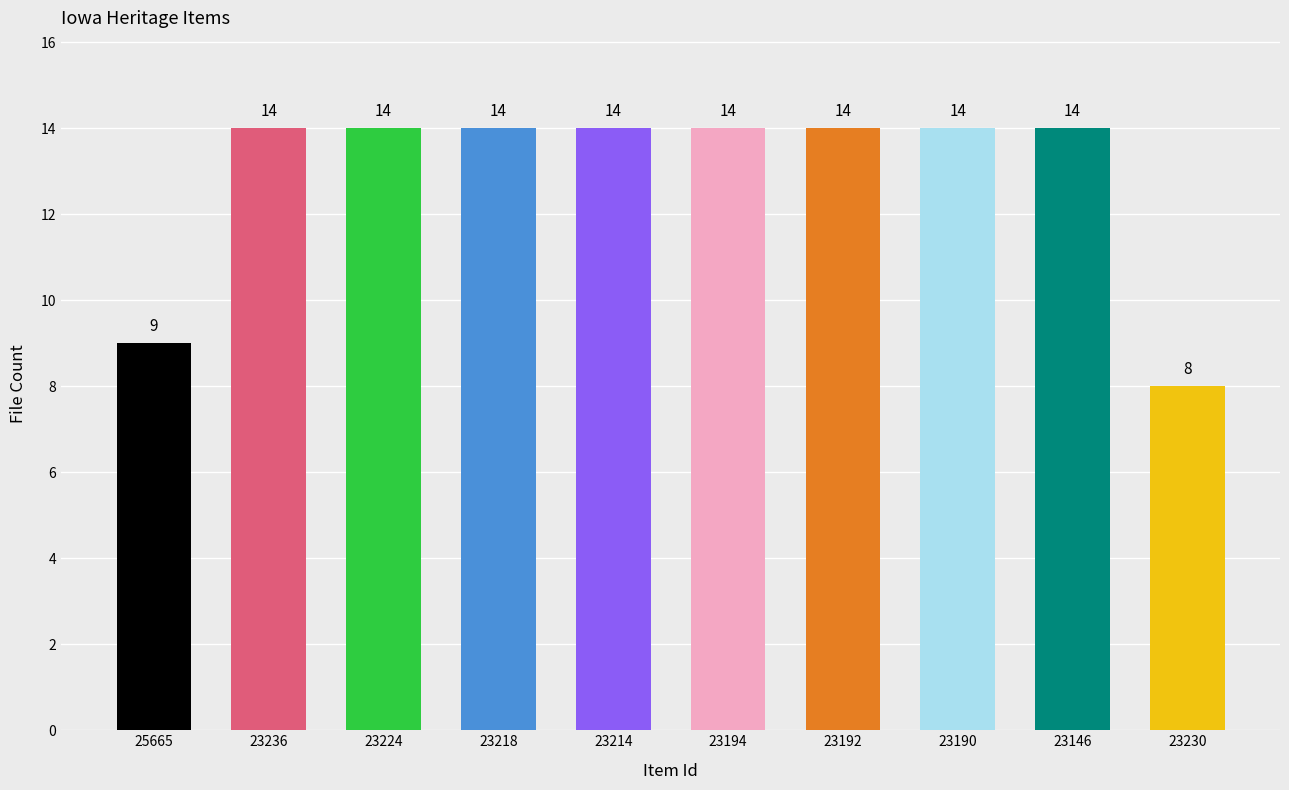

Reading left to right, extract all data points from this chart.

25665=9	23236=14	23224=14	23218=14	23214=14	23194=14	23192=14	23190=14	23146=14	23230=8